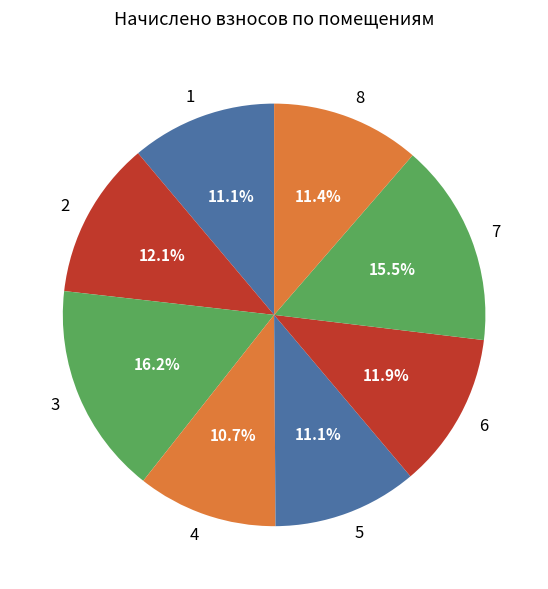

How many segments does this pie chart have?

8